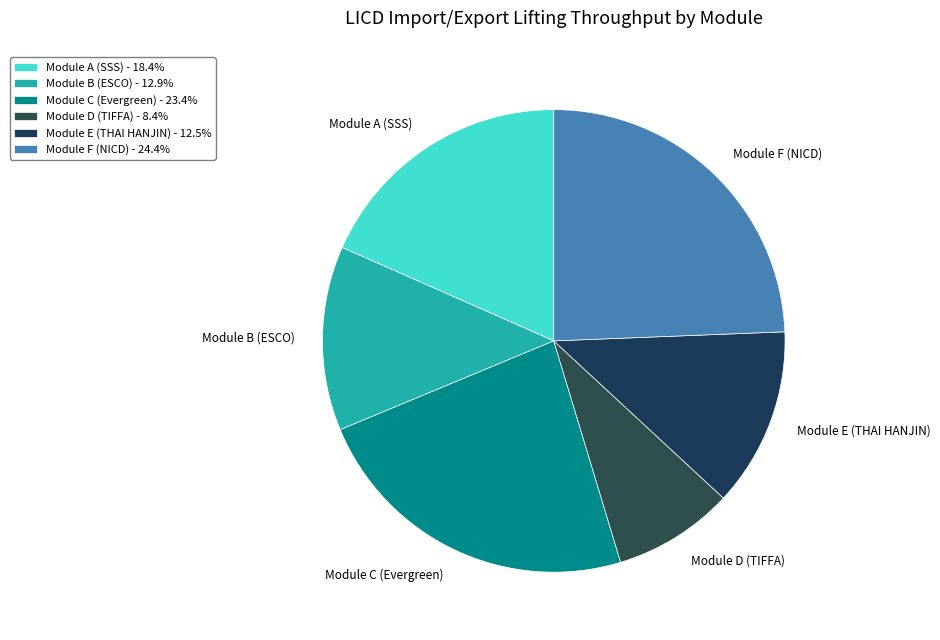

How many segments does this pie chart have?

6